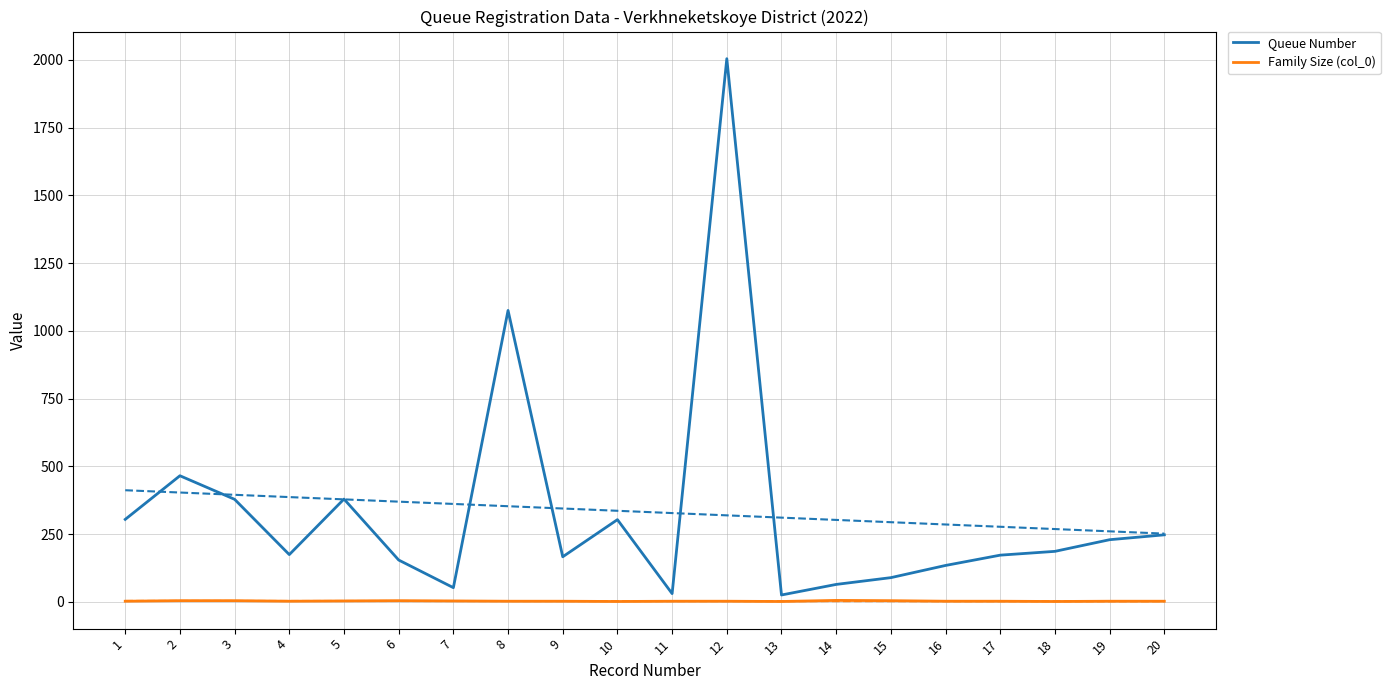

Which series has the largest range (max minus min)?

Queue Number